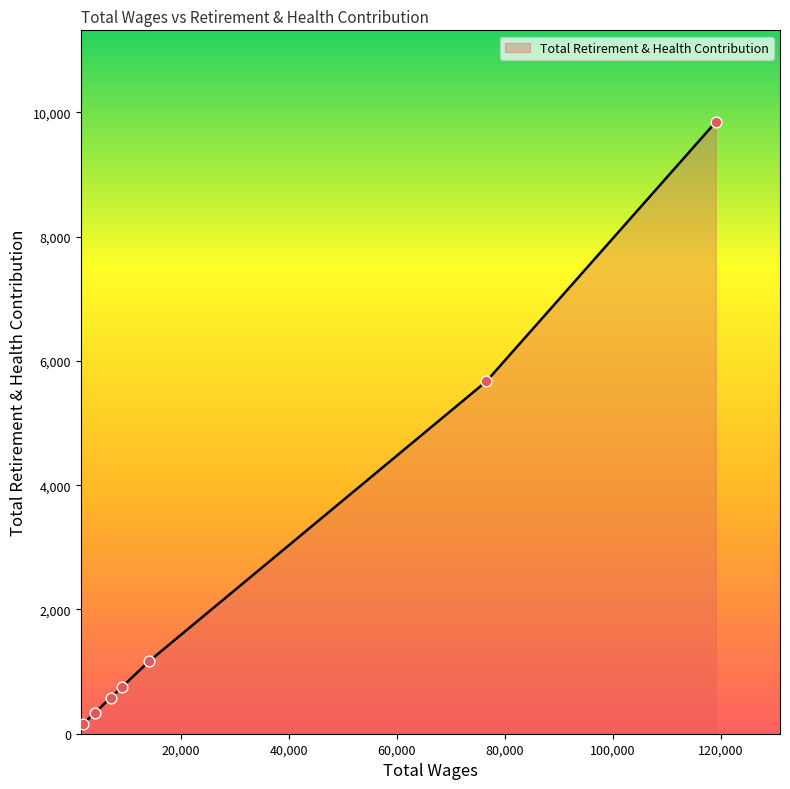

True or false: there are more than 1 points higher than both neighbors.

False